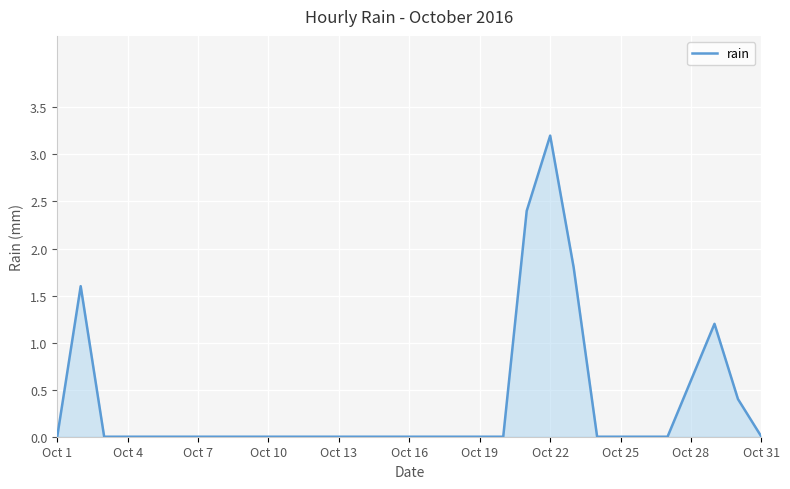

What is the maximum value shown in the chart?

3.2